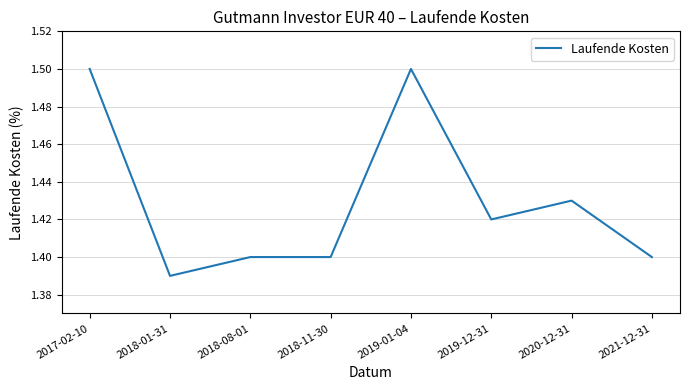

How many lines are shown in the chart?

1